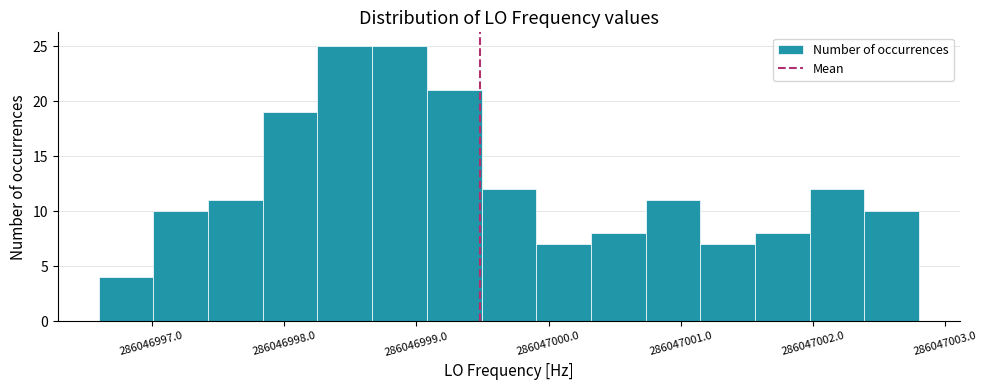

What is the height of the bar covering 286046997.0 to 286046997.4 on the x-axis? Neither the bar edges nor the heights are printed on the chart, so give them approximately, as read against the axes.

10